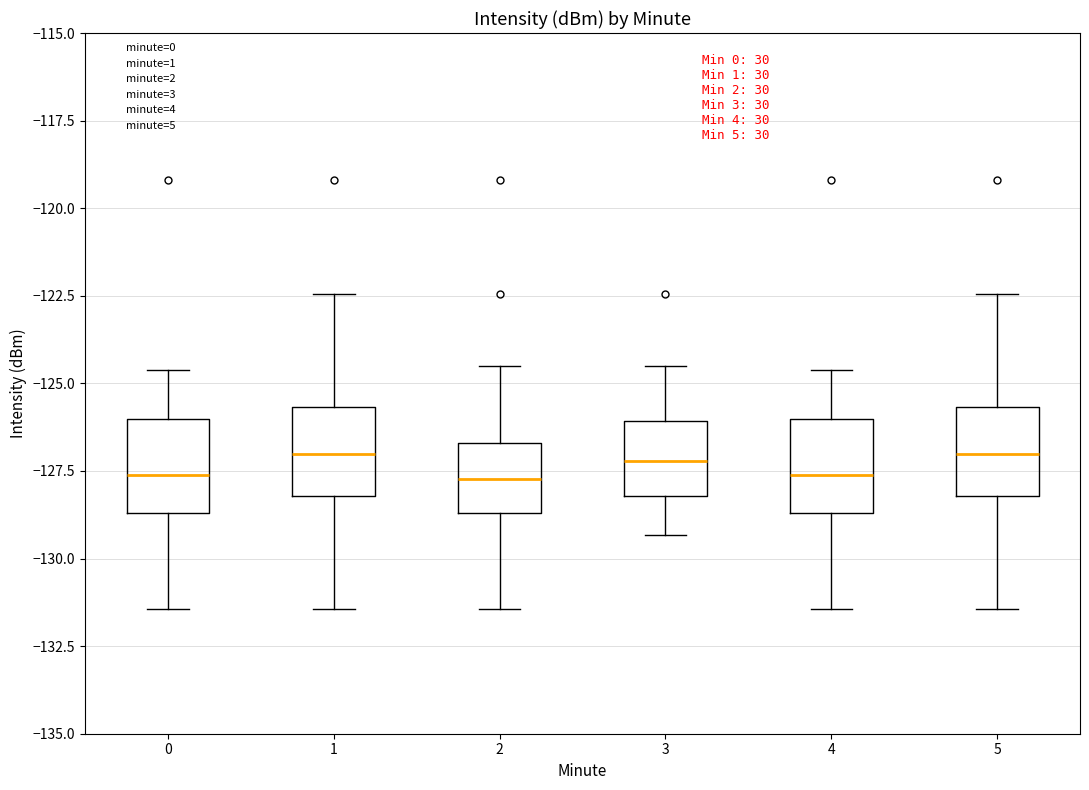

Reading left to right, transcribe this box plot: for each box, give where its median line is, the range the box spans, and where its two whiskers end, as read against the y-axis. The values are not printed on the chart, so give them approximately, as read against the axis.

0: median -127.5, box -128.5 to -126.0, whiskers -131.5 to -124.5
1: median -127.0, box -128.0 to -125.5, whiskers -131.5 to -122.5
2: median -127.5, box -128.5 to -126.5, whiskers -131.5 to -124.5
3: median -127.0, box -128.0 to -126.0, whiskers -129.5 to -124.5
4: median -127.5, box -128.5 to -126.0, whiskers -131.5 to -124.5
5: median -127.0, box -128.0 to -125.5, whiskers -131.5 to -122.5